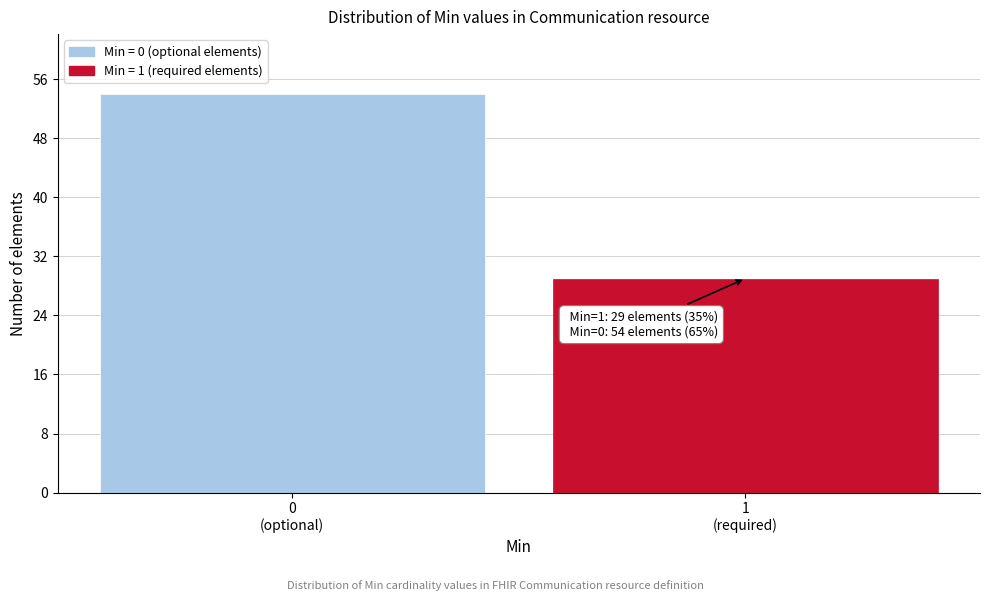

Reading right to left, what are all the values shown in this chart?

29	54